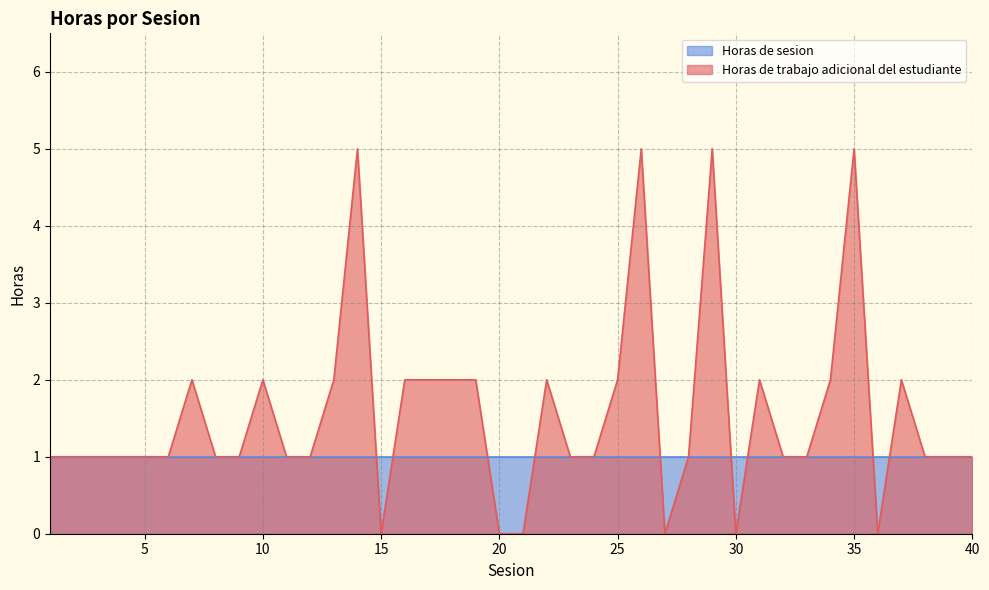

Between 15 and 10, which is larger?

10